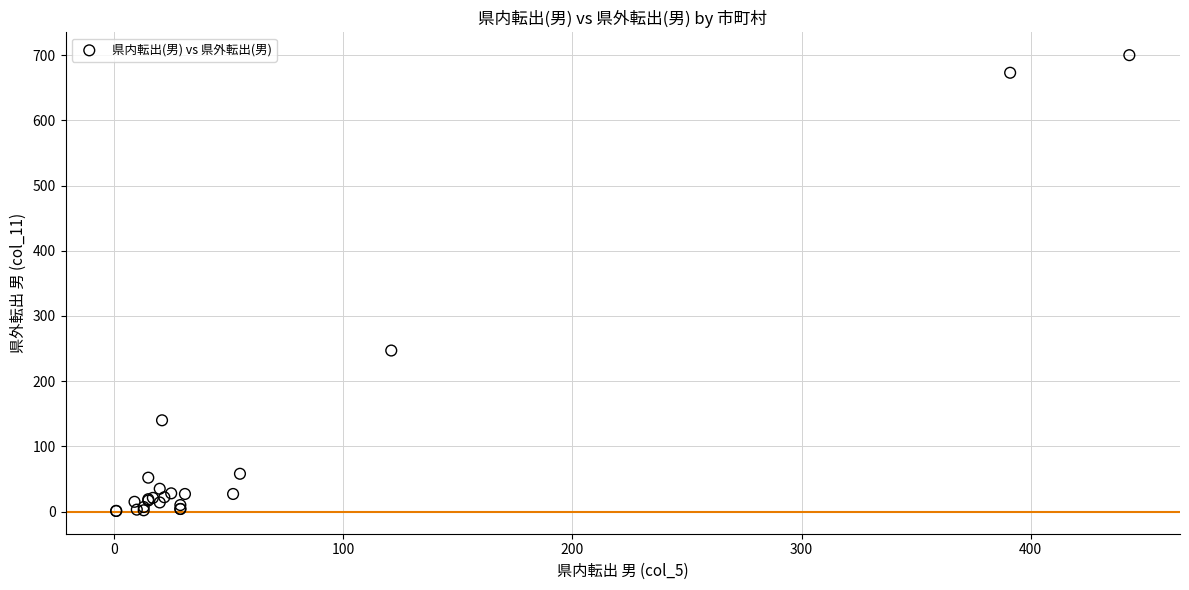

What Y value in the scatter plot is closest to 350?

247